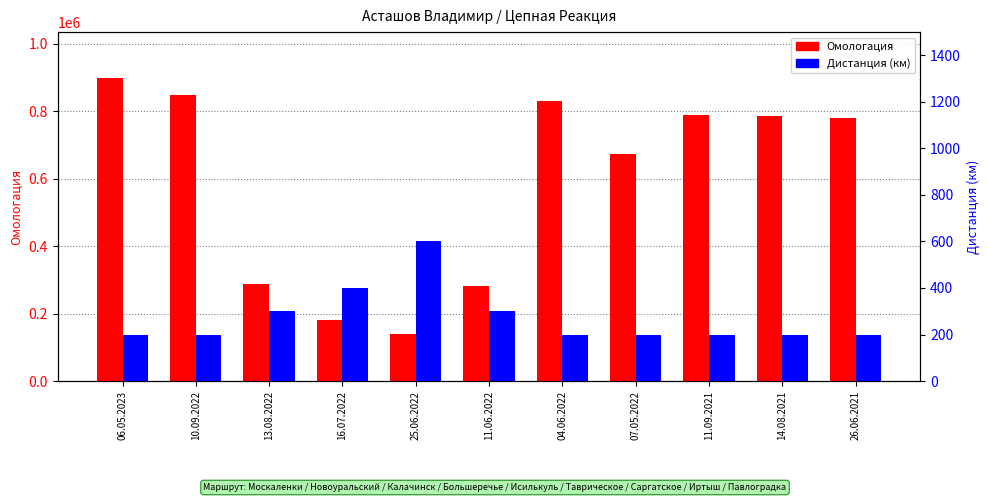

Reading left to right, extract all data points from this chart.

Омологация: 899796	847557	287485	179689	140030	282082	831289	673668	789048	786116	781235
Дистанция (км): 200	200	300	400	600	300	200	200	200	200	200